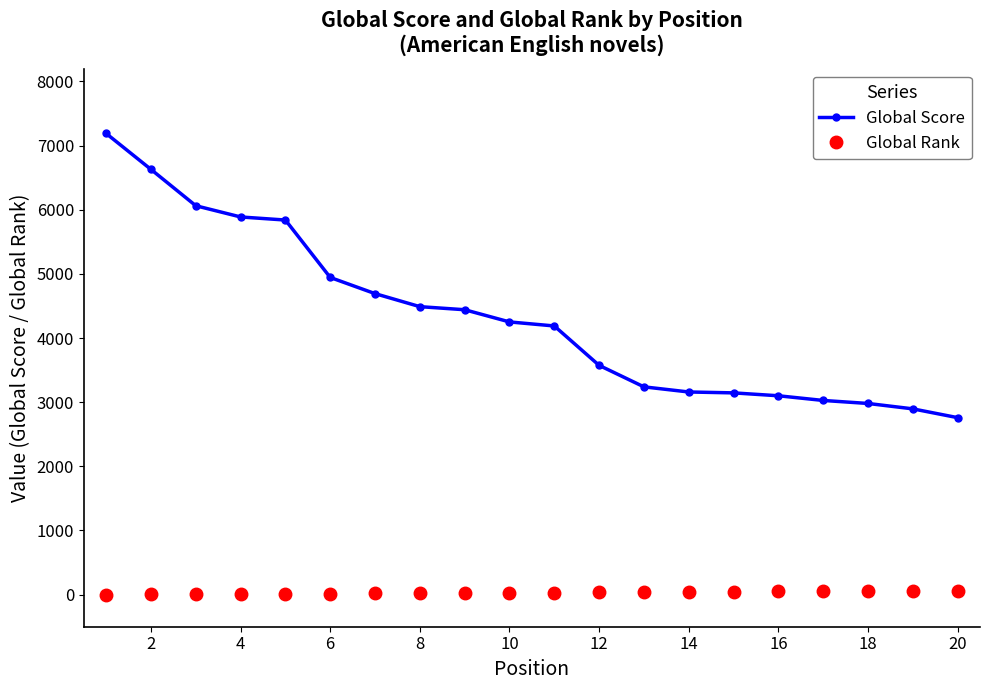

True or false: Global Rank and Global Score intersect in this chart.

False